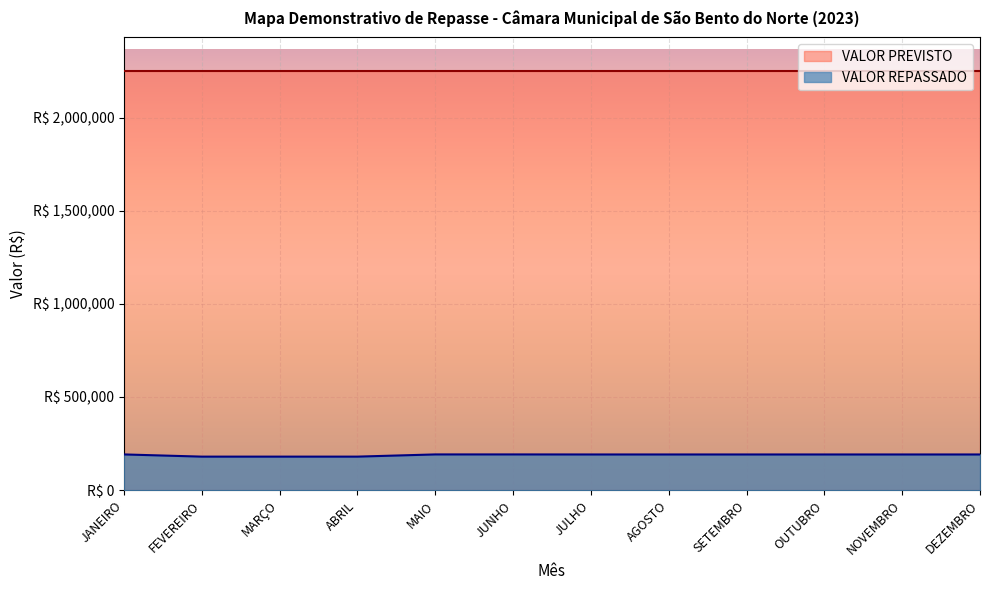

Read the value at JULHO.

191646.3